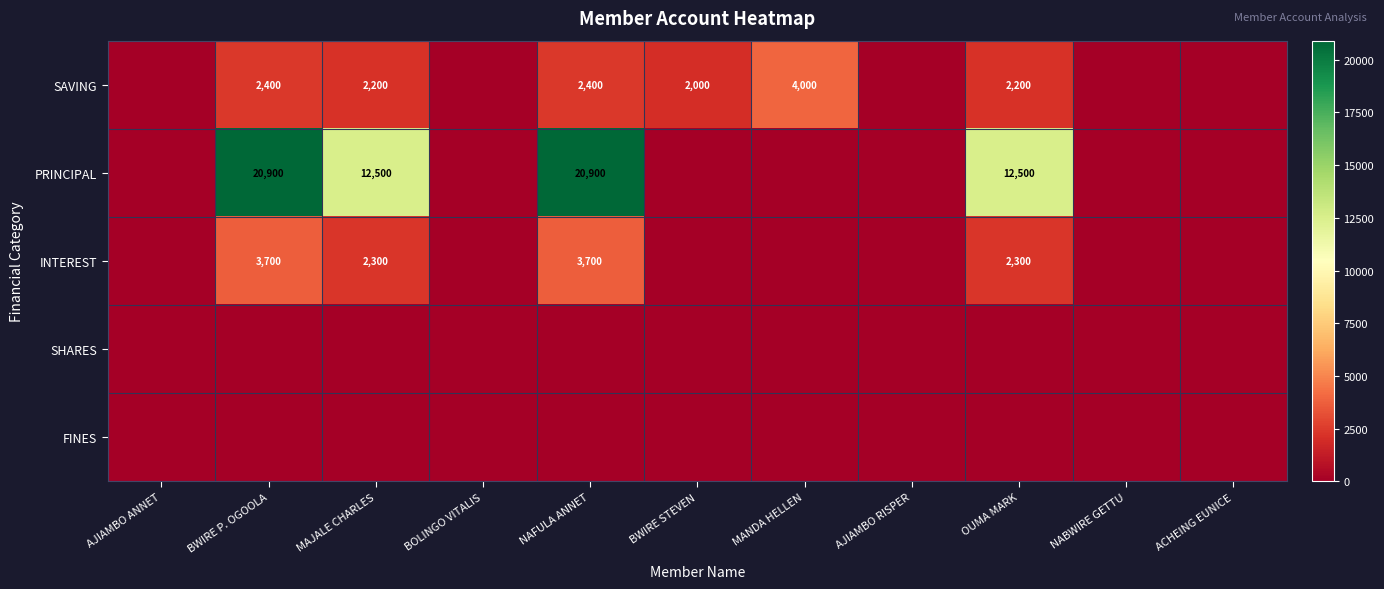

The SAVING series shows 2400 at NAFULA ANNET. True or false?

True